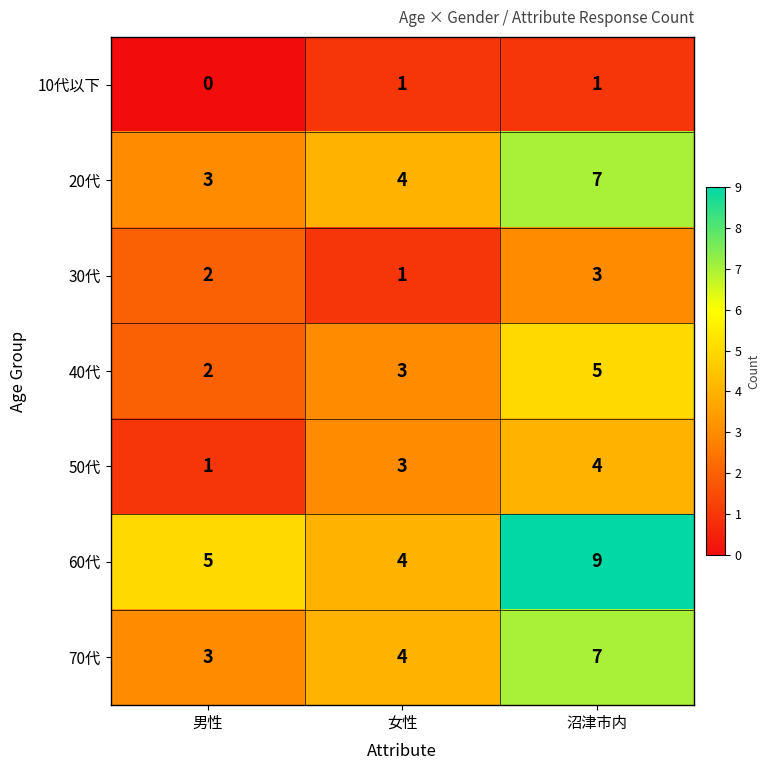

What is the average value of the 70代 series?

5